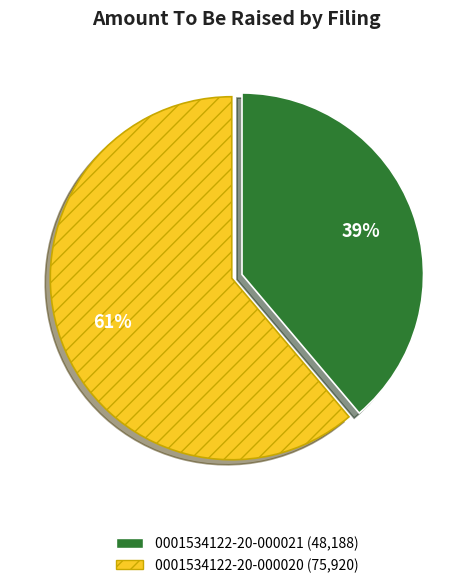

To the nearest percent, what is the average slice percentage?

50%